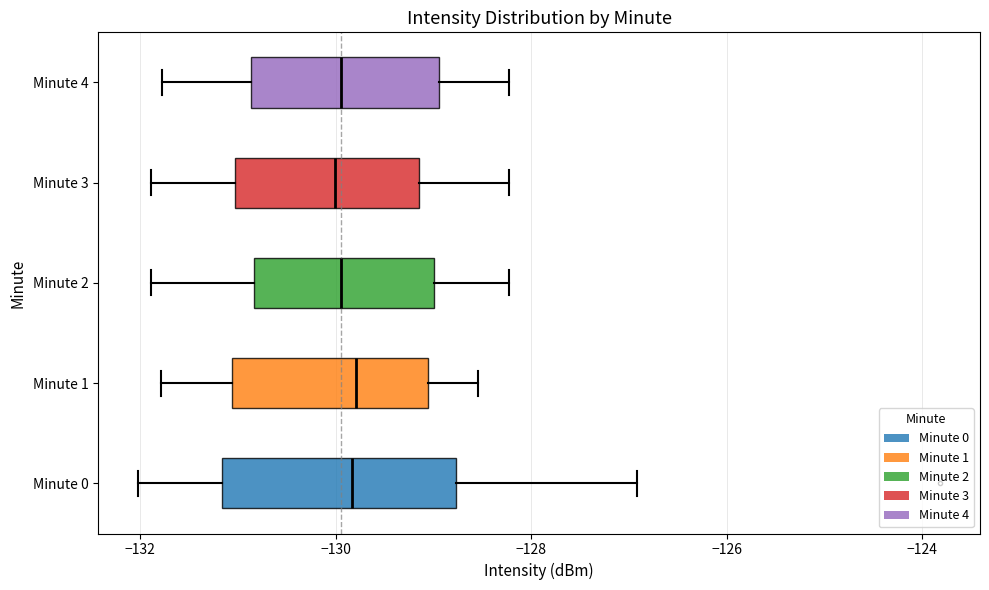

Where is the left edge of the box for Minute 4 on the x-axis? The values are not printed on the chart, so give them approximately, as read against the axis.

-130.8